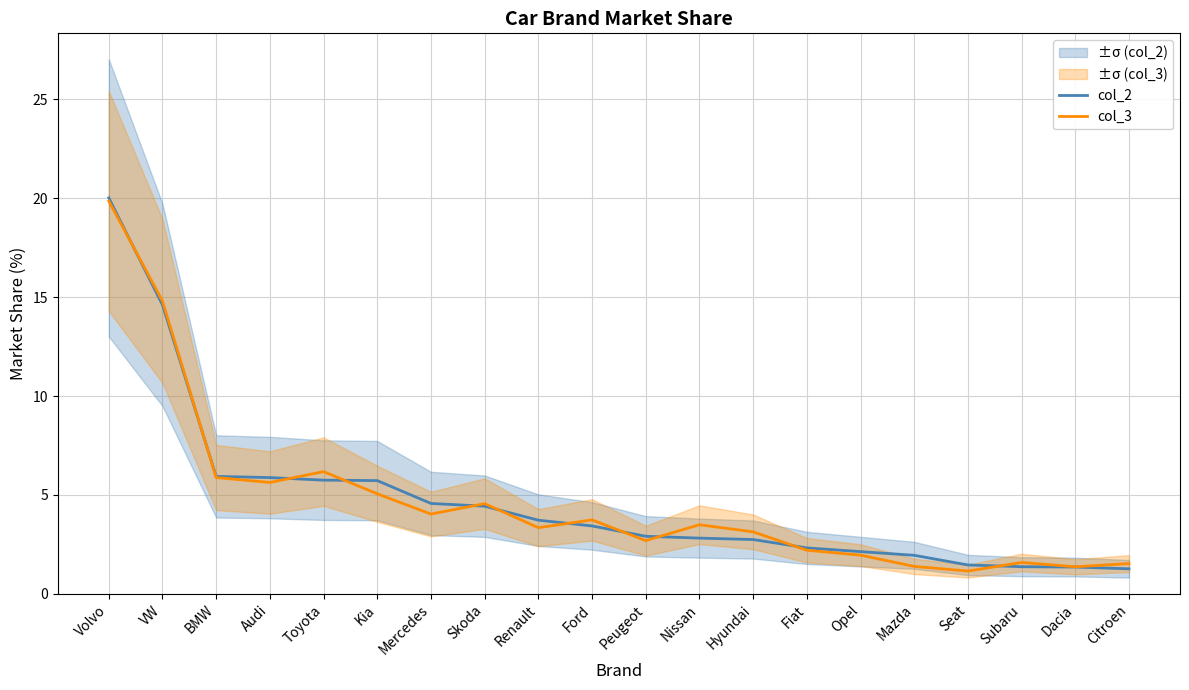

Reading left to right, list all the values displayed in this chart.

col_2: Volvo=20.0	VW=14.6	BMW=5.9	Audi=5.9	Toyota=5.7	Kia=5.7	Mercedes=4.6	Skoda=4.4	Renault=3.7	Ford=3.4	Peugeot=2.9	Nissan=2.8	Hyundai=2.7	Fiat=2.3	Opel=2.1	Mazda=1.9	Seat=1.5	Subaru=1.4	Dacia=1.4	Citroen=1.3
col_3: Volvo=19.9	VW=14.8	BMW=5.9	Audi=5.6	Toyota=6.2	Kia=5.1	Mercedes=4.0	Skoda=4.6	Renault=3.3	Ford=3.7	Peugeot=2.7	Nissan=3.5	Hyundai=3.1	Fiat=2.2	Opel=2.0	Mazda=1.4	Seat=1.2	Subaru=1.6	Dacia=1.4	Citroen=1.5